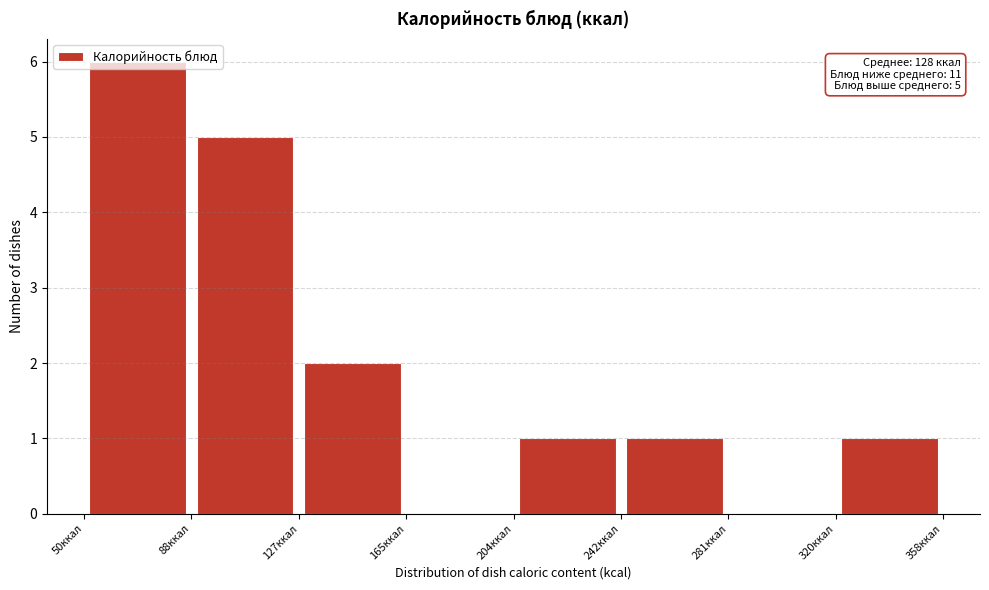

Over which range of the x-axis is the bar tallest?

50 to 90